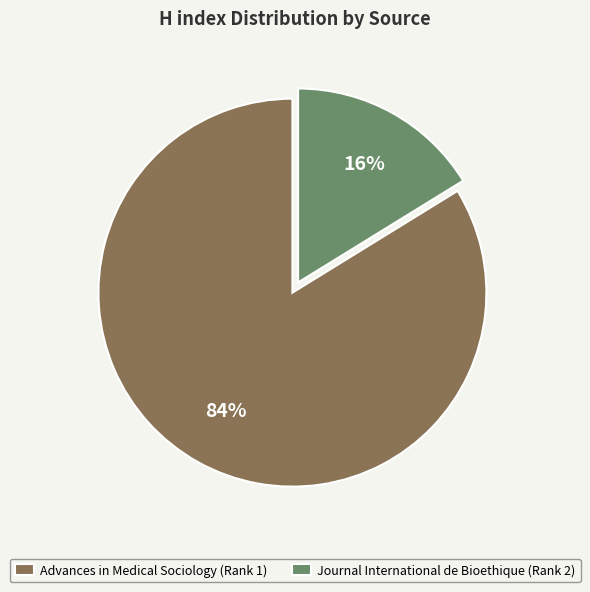

Which category accounts for the majority?

Advances in Medical Sociology (Rank 1)